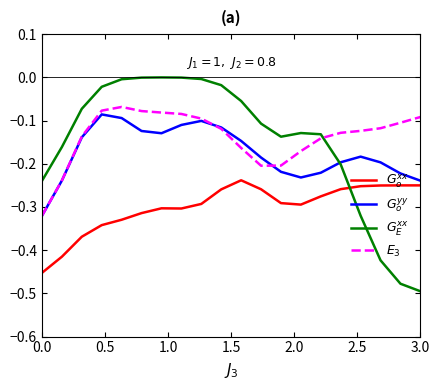

What is the value of the $G_o^{yy}$ point at the 14th from the left?

-0.2